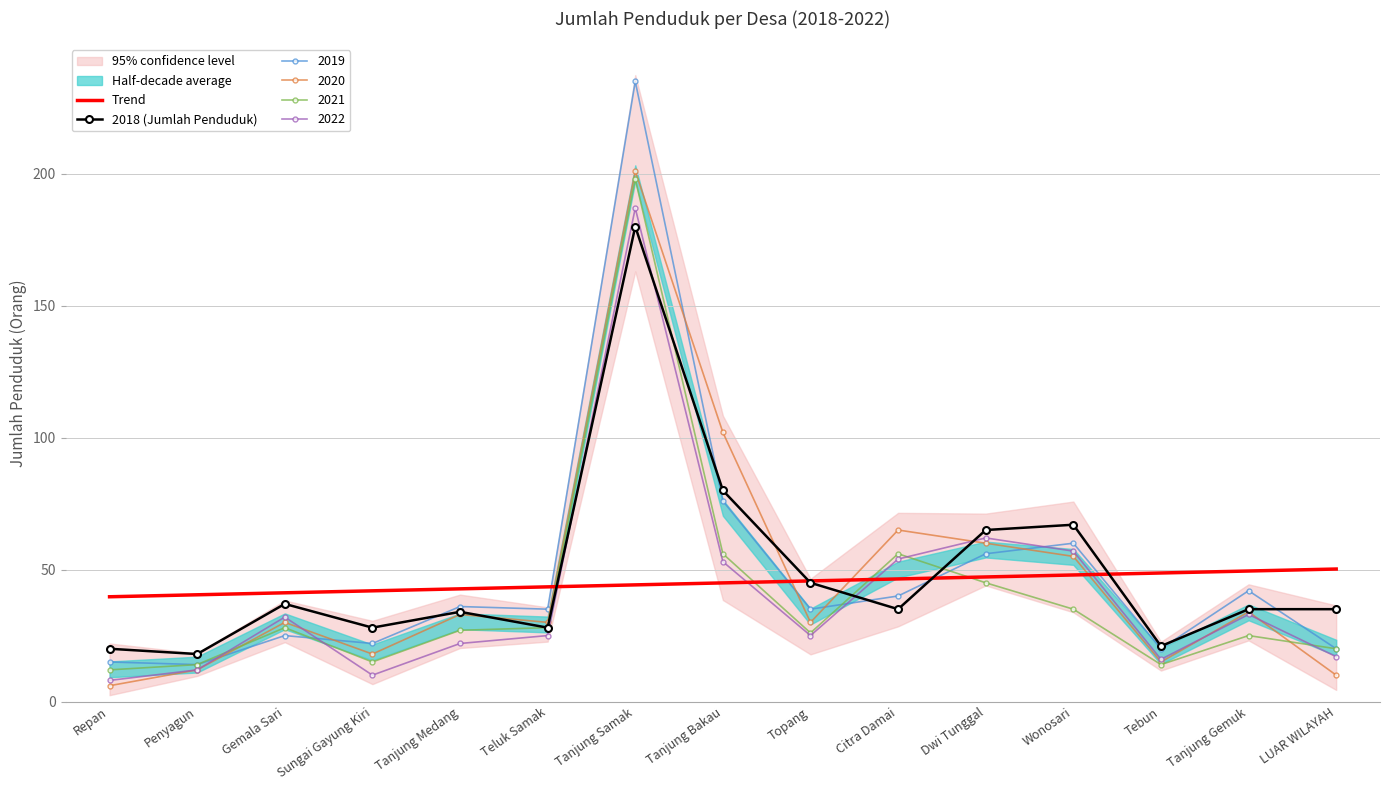

Which series has the largest total across all categories?

2018 (Jumlah Penduduk)